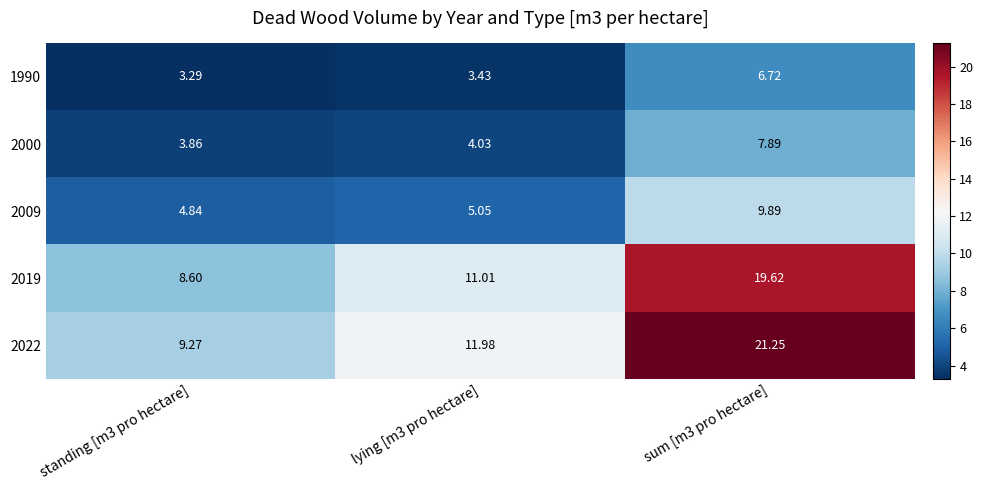

What is the smallest value displayed?

3.3